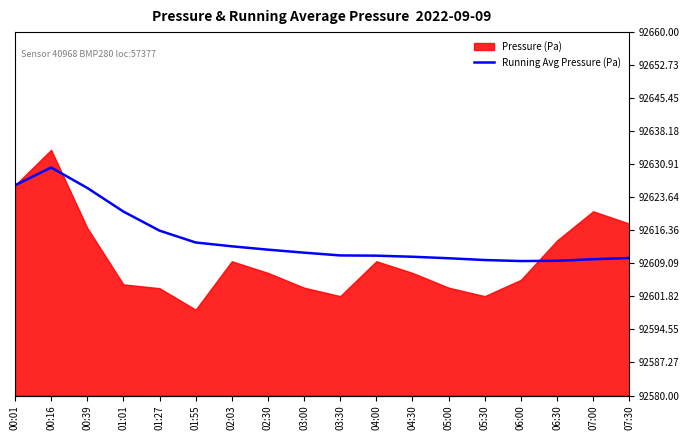

What is the change in value from 03:00 to 05:30?

-1.6